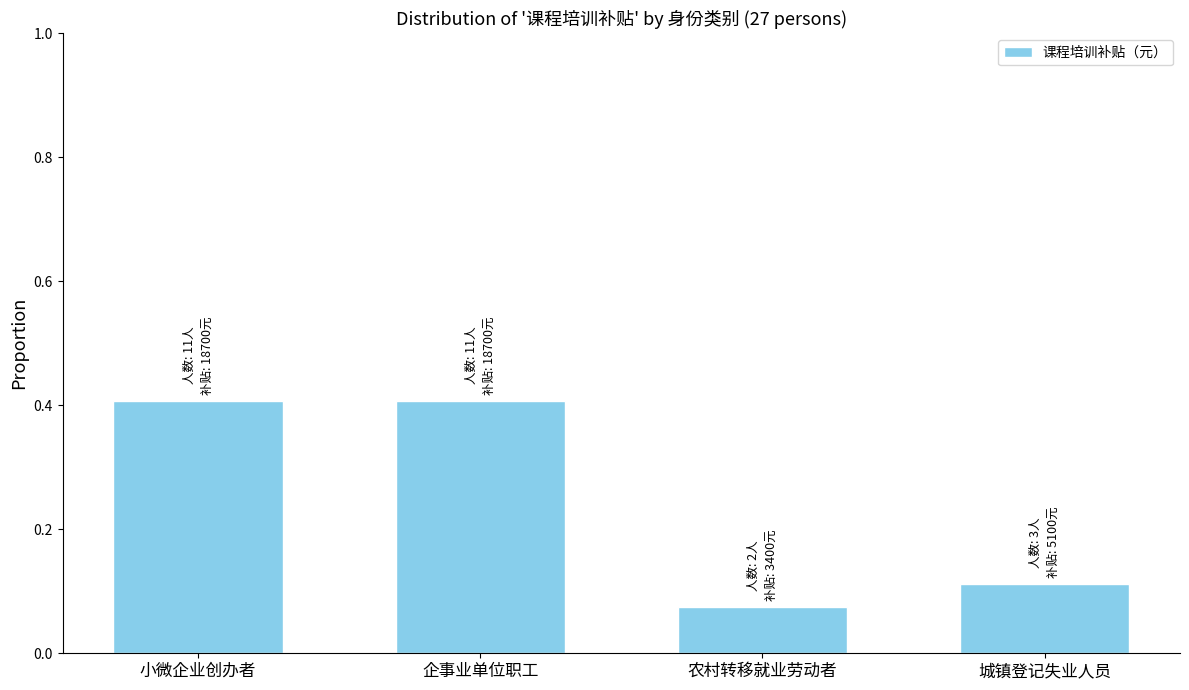

What is the difference between the maximum and second lowest values?

0.3